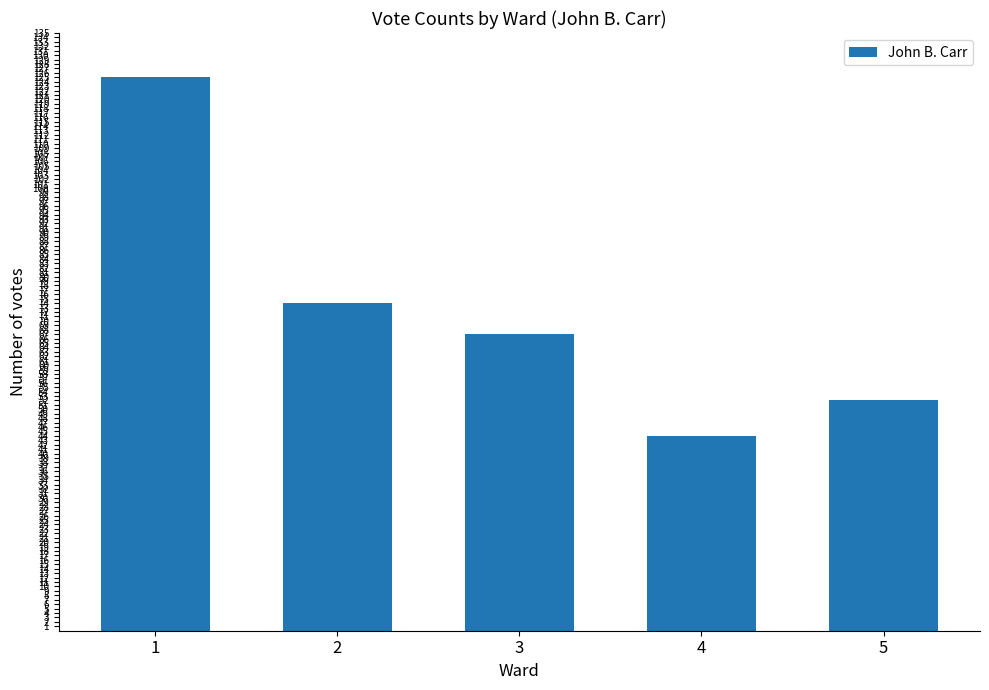

Between 1 and 5, which is larger?

1